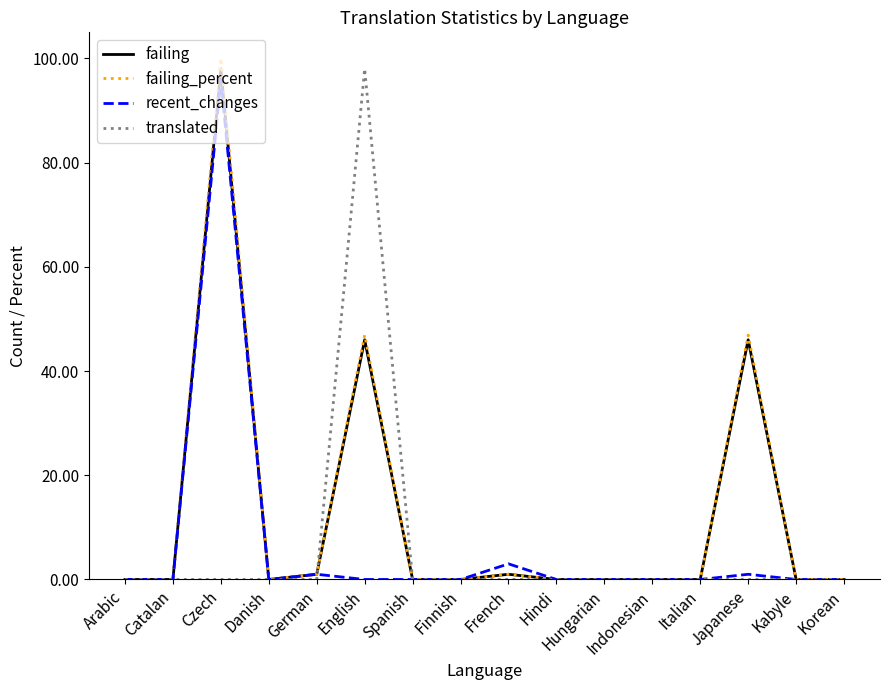

The value of recent_changes at Spanish is 0.0. True or false?

True